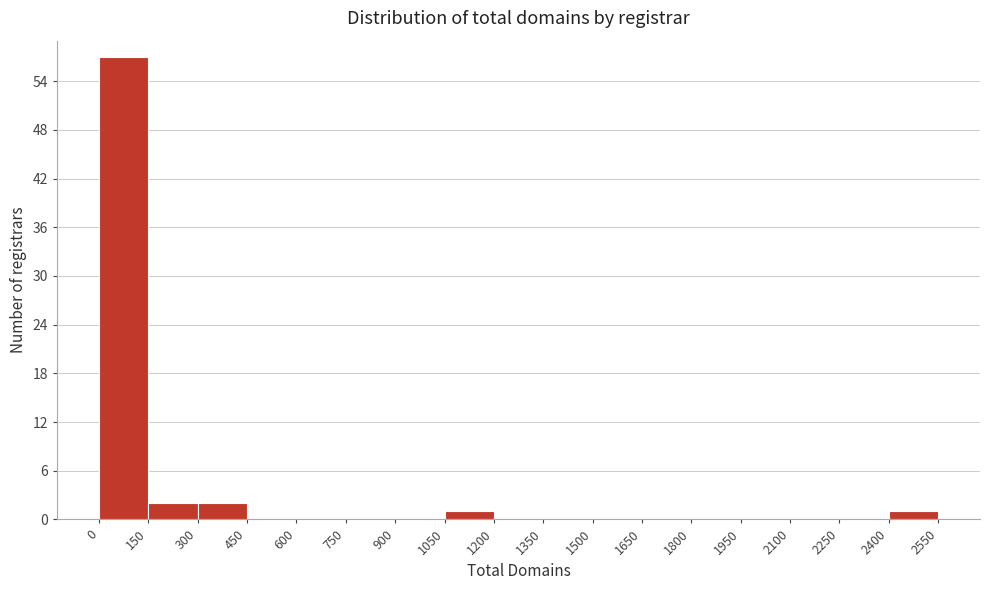

How tall is the bar that spans 300 to 450 on the x-axis? The values are not printed on the chart, so give them approximately, as read against the axis.

2